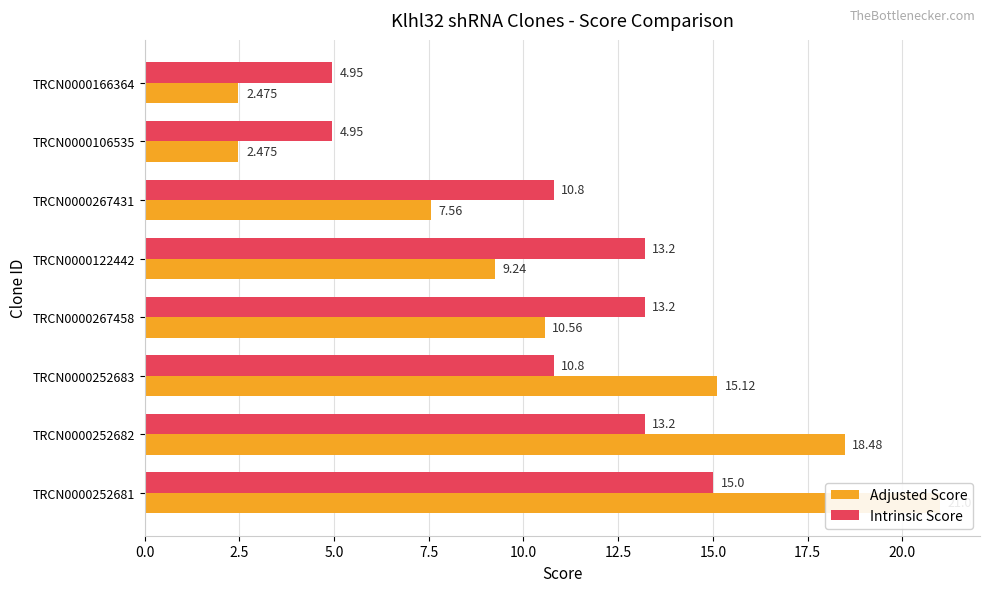

What is the average value of the Adjusted Score series?

10.9